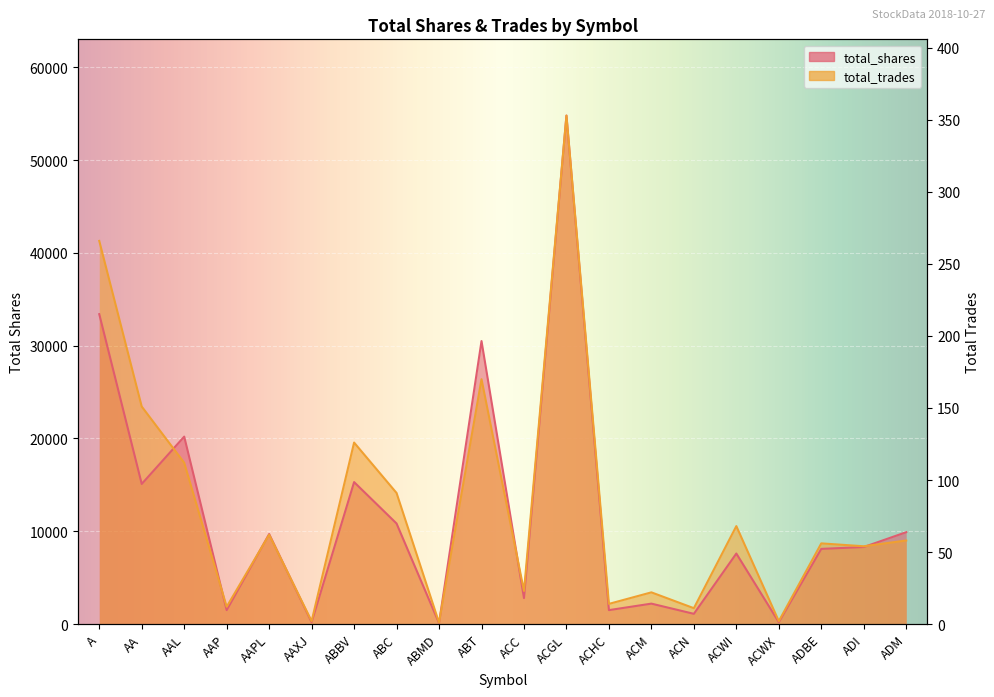

What is the label of the 1st point from the left?

A